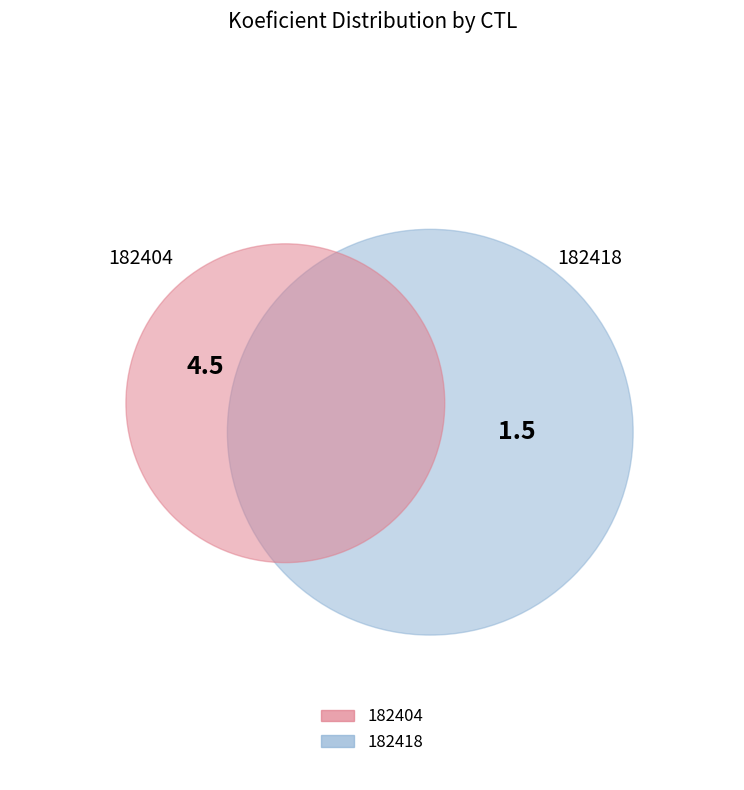

Is it true that 182404 is 89% of the pie?

False